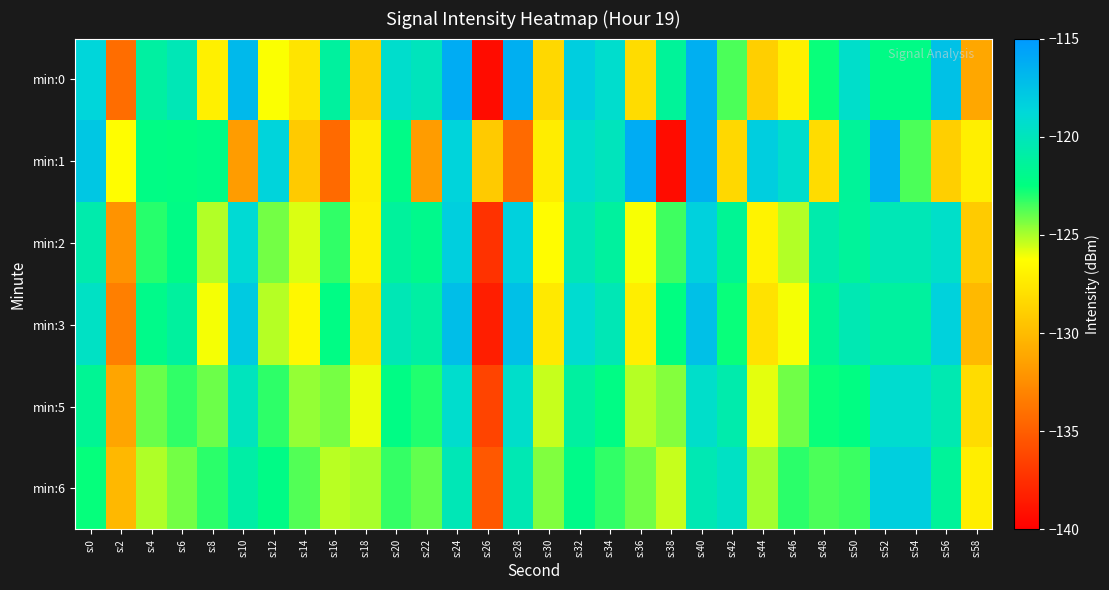

At which category is the sum across all series the highest?

s:40